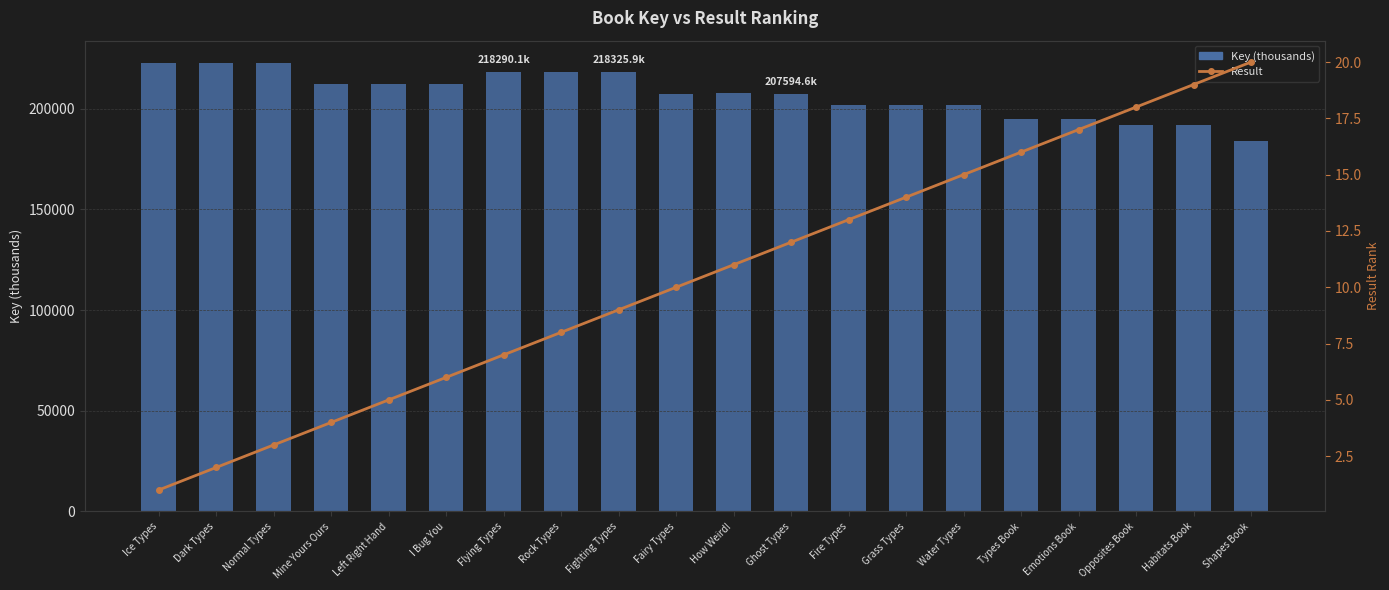

How many values in the Result series are below 11?

10